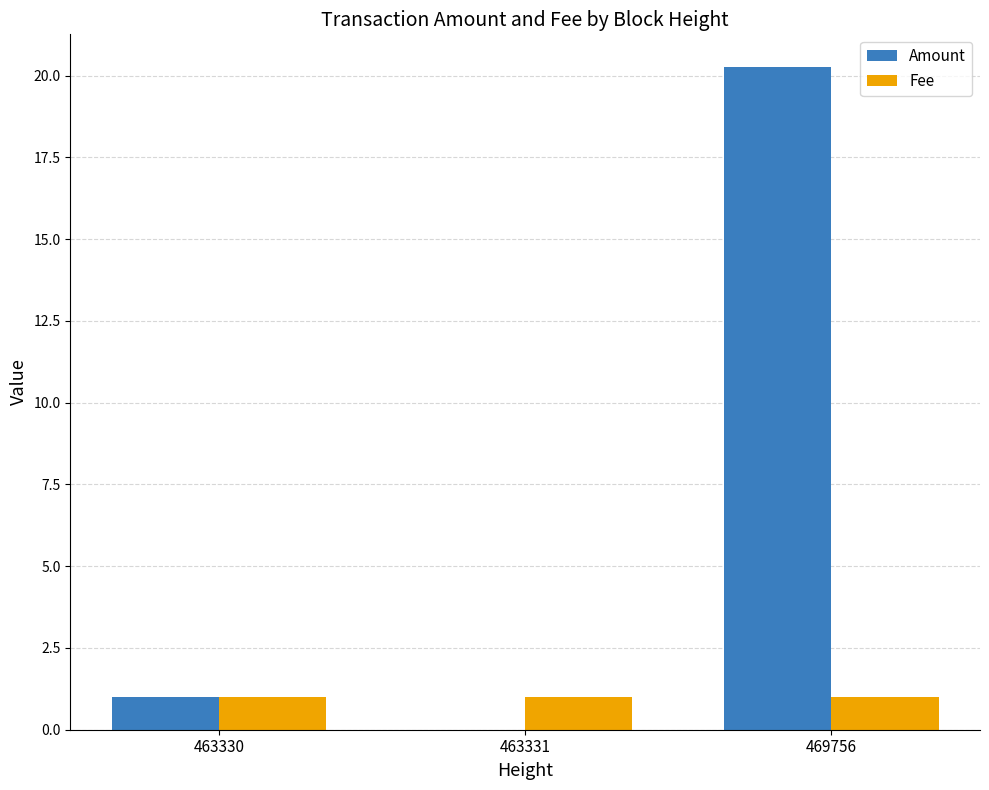

What is the total value across all series at 463330?

2.0